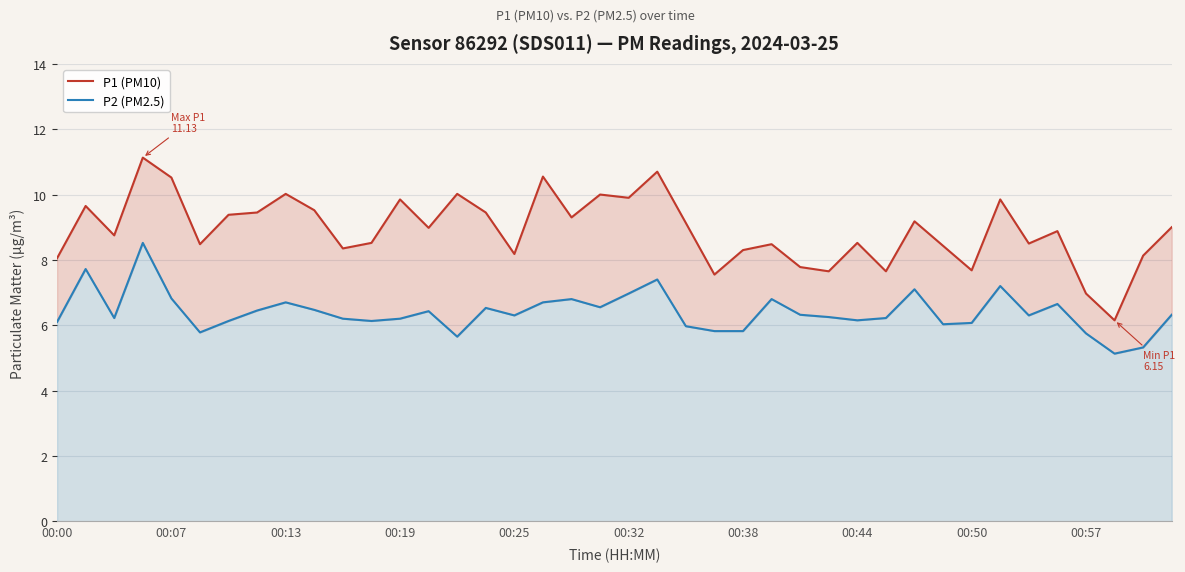

At which label does P2 (PM2.5) first exceed 6?

00:00